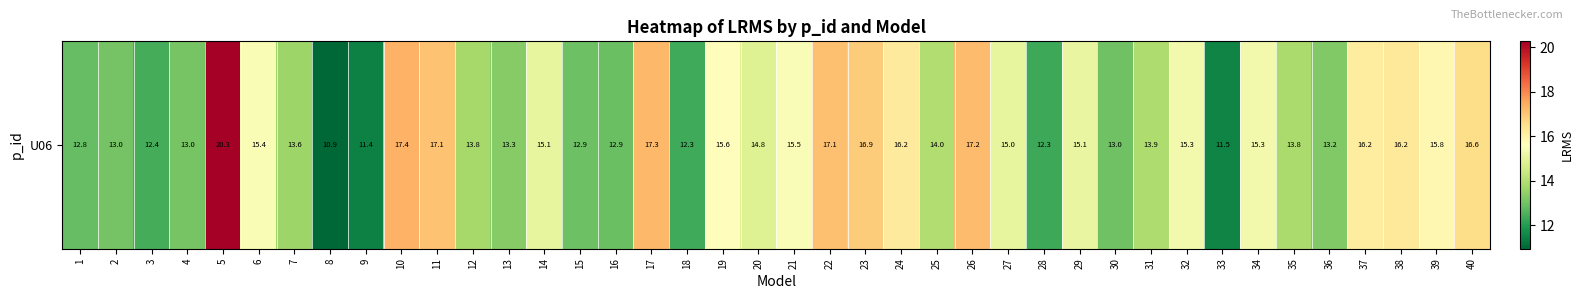

How many distinct data groups are displayed?

1